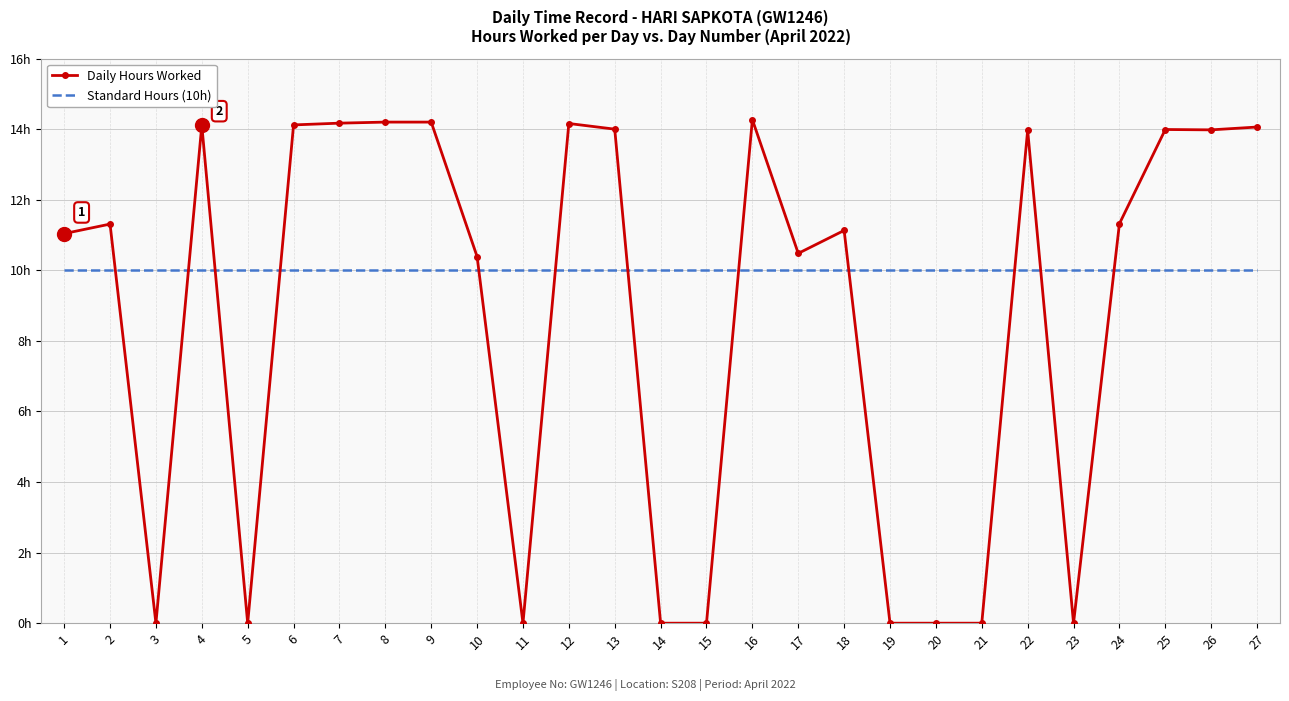

What are all the series names shown in the legend?

Daily Hours Worked, Standard Hours (10h)